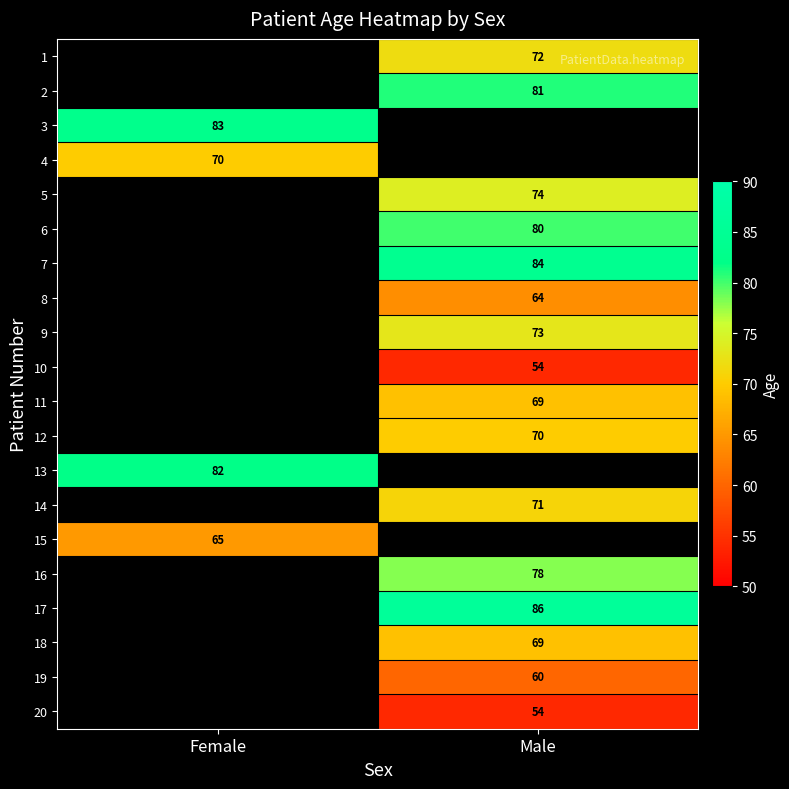

The 10 series shows 54 at Male. True or false?

True